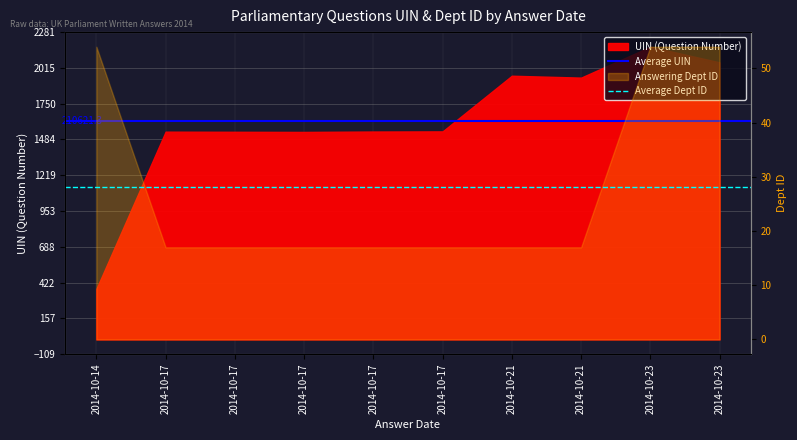

Where is Average Dept ID nearest to the value 28?

2014-10-14